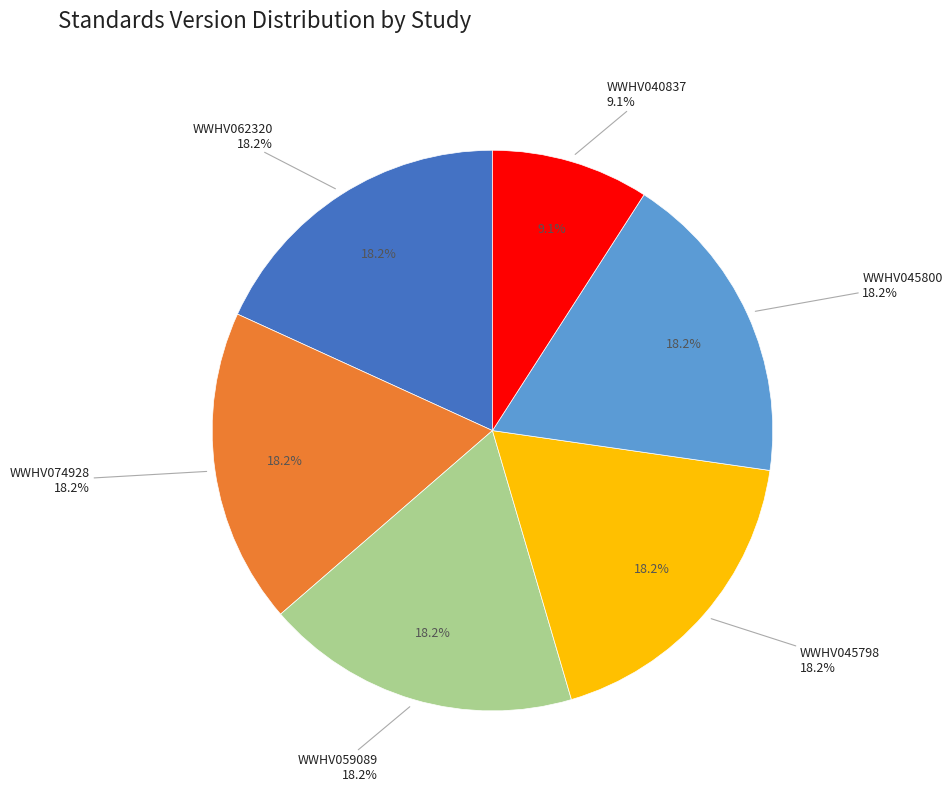

To the nearest percent, what portion does WWHV045800 represent?

18%